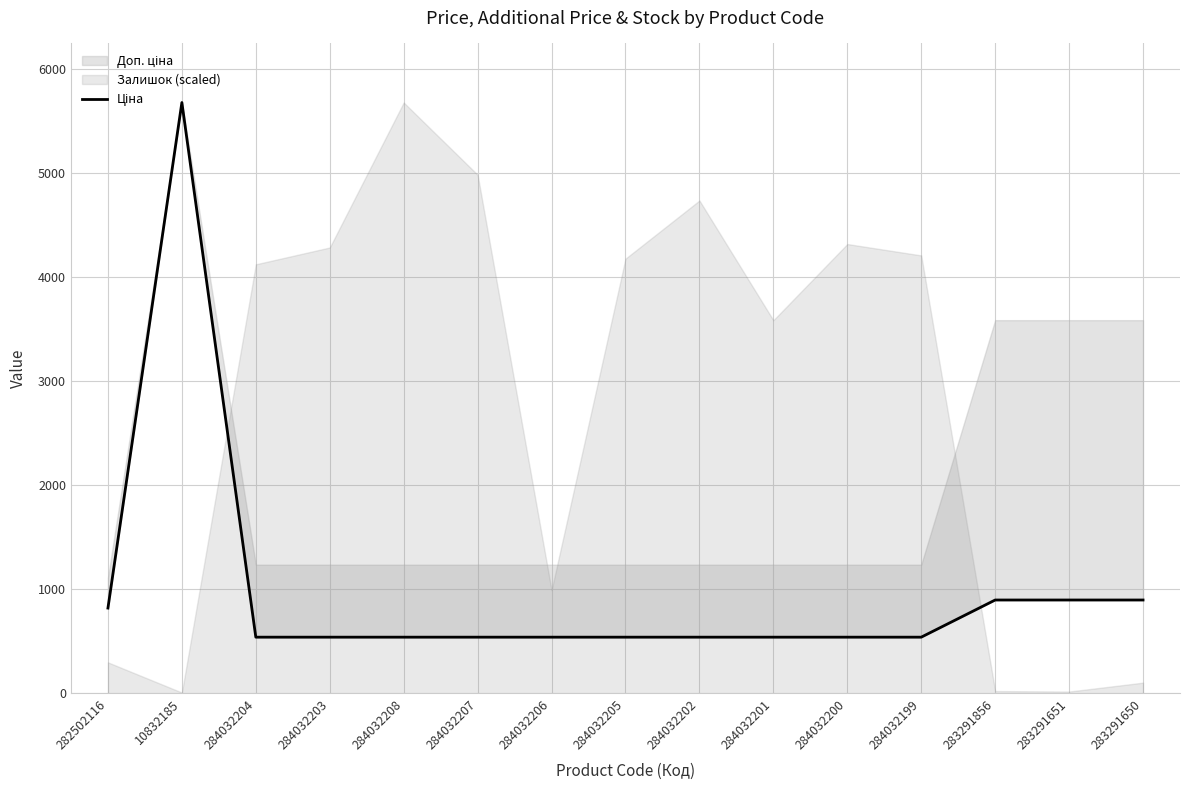

Between 284032203 and 283291651, which is larger?

283291651